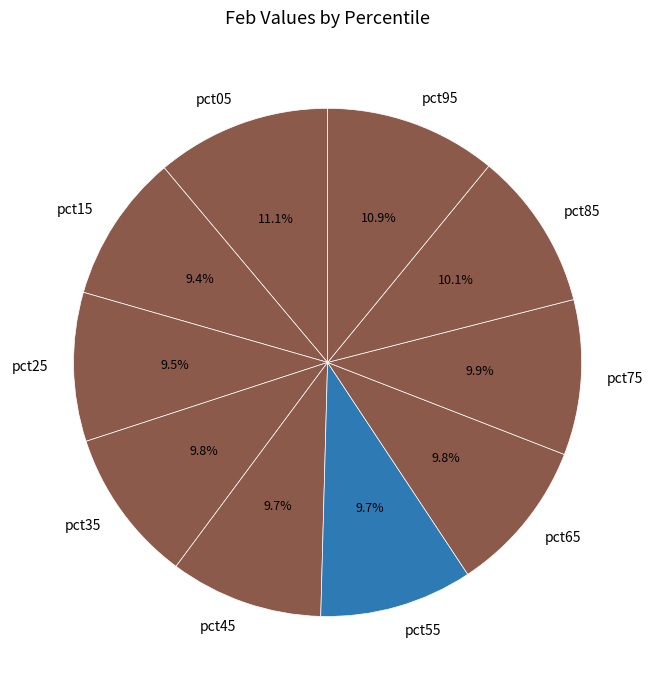

Is there a majority slice in this chart?

No